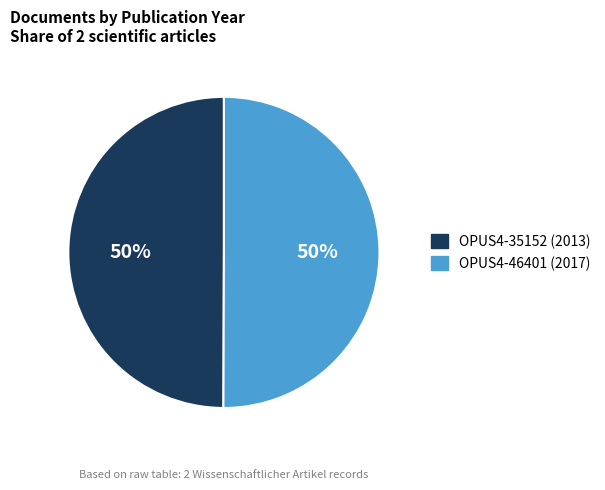

Approximately how many times larger is the value at OPUS4-35152 (2013) compared to OPUS4-46401 (2017)?

1.0